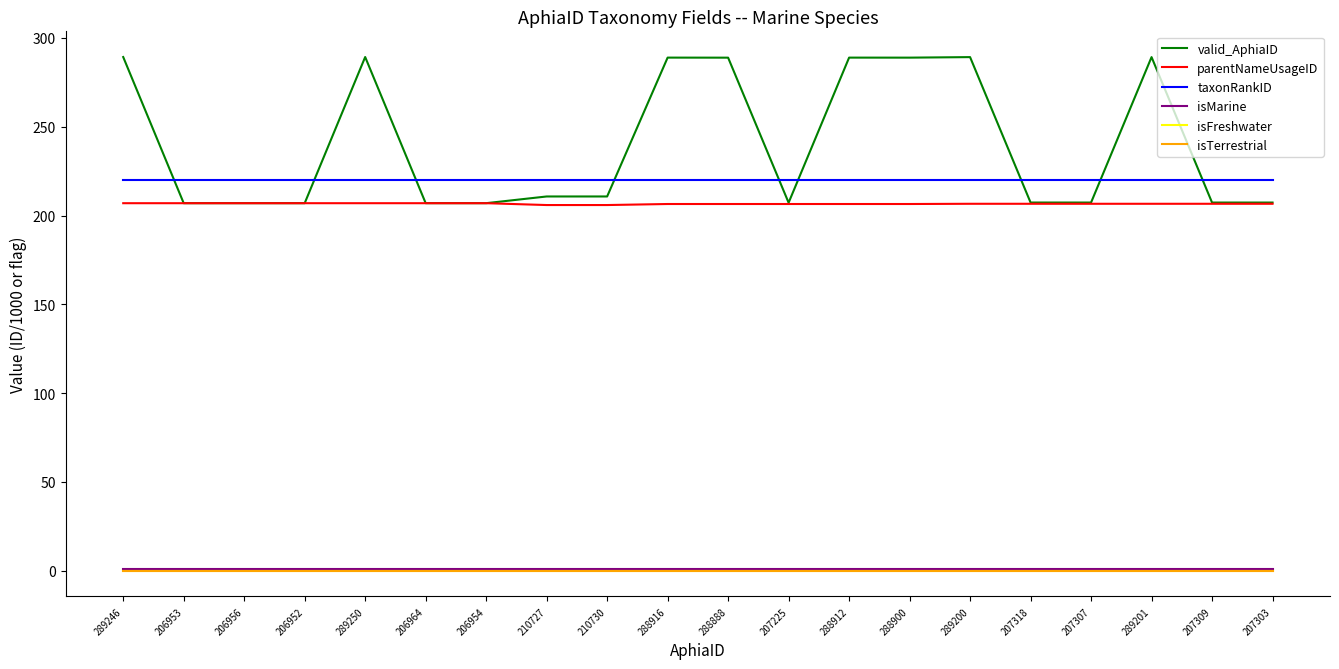

What is the total value across all series at 207225?

634.7